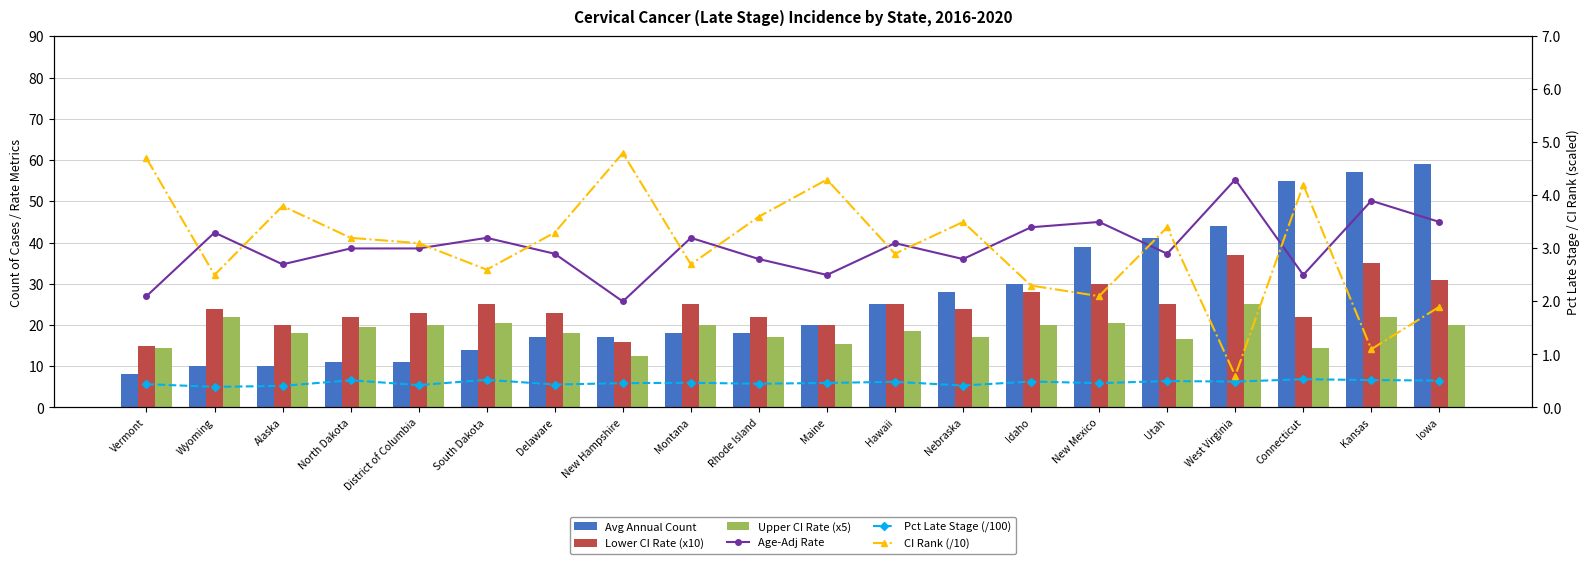

What is the sum of the Age-Adj Rate values at Kansas and New Mexico?

7.4